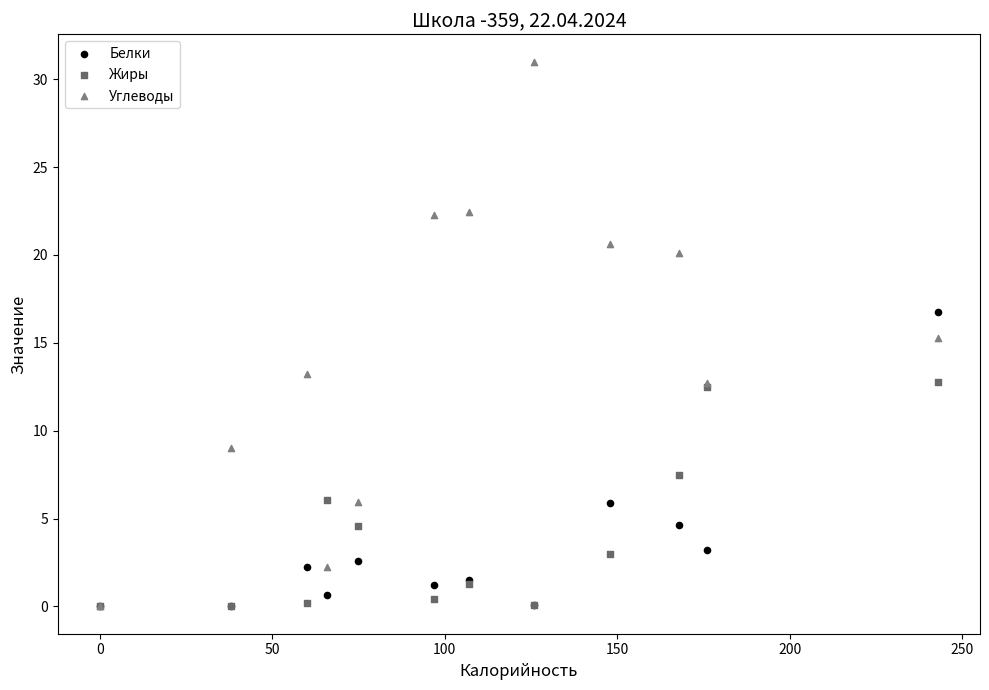

In the Белки series, what Y value is closest to 8?

5.9